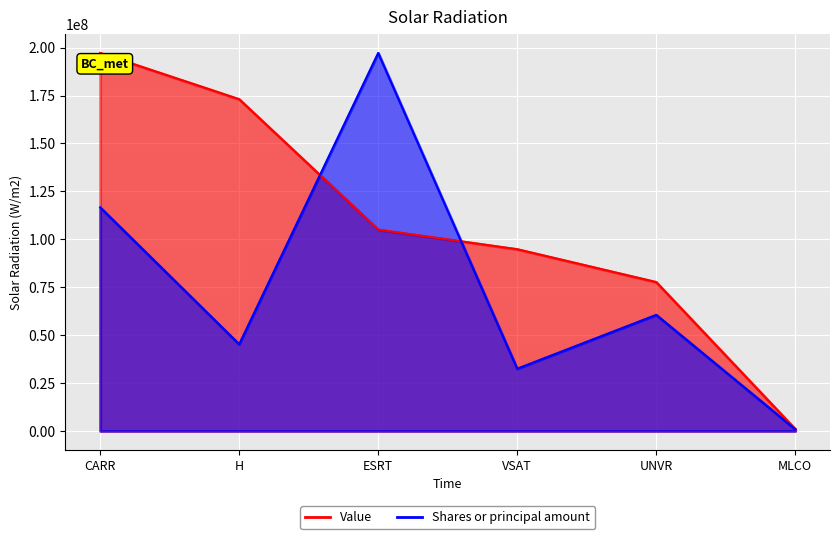

How many categories are shown in the chart?

6